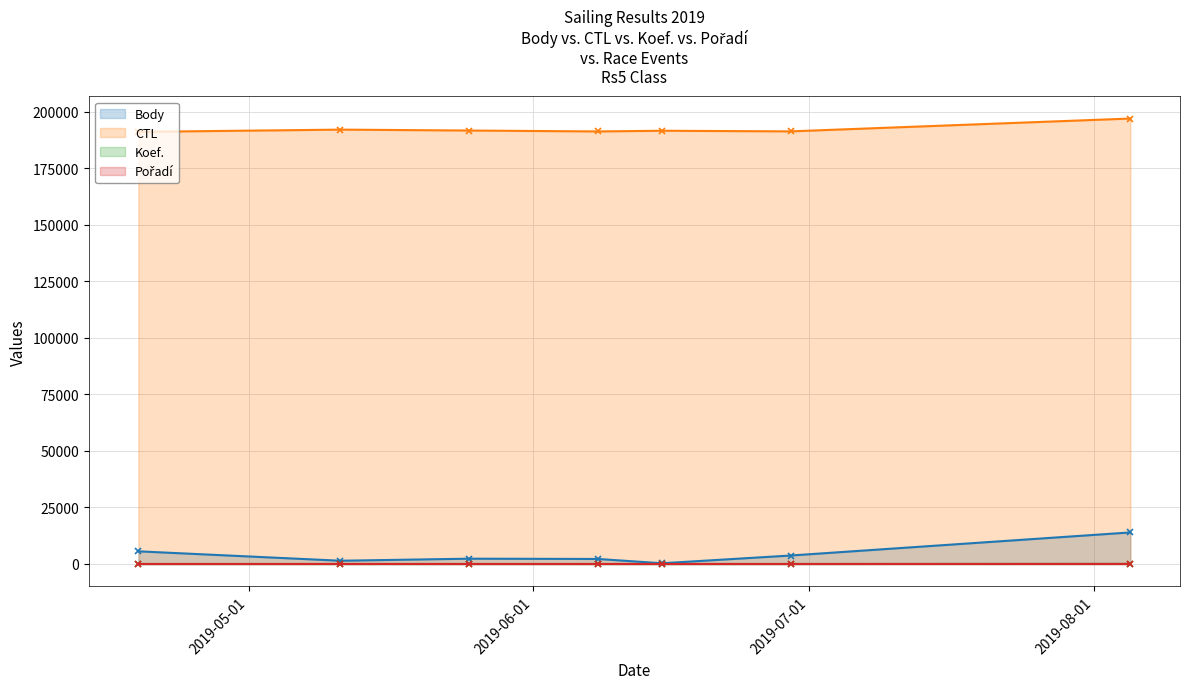

Rank the categories by Koef. value from highest to lowest.

2019-08-05, 2019-04-19, 2019-05-11, 2019-05-25, 2019-06-29, 2019-06-08, 2019-06-15